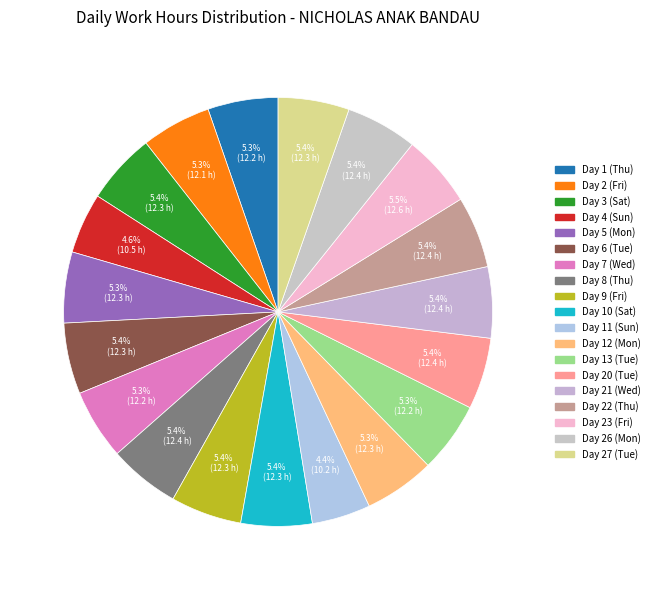

How many slices are in this pie chart?

19